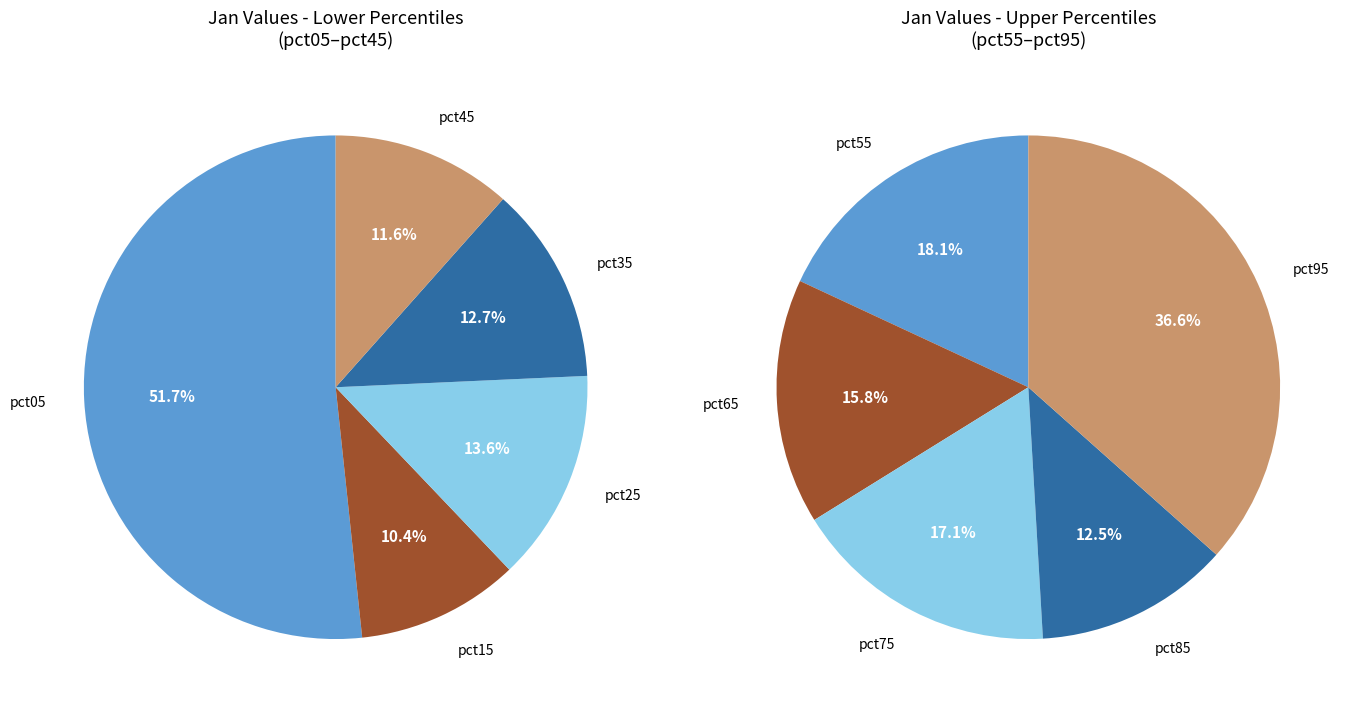

Rank the categories by value from lowest to highest.

pct85, pct65, pct15, pct75, pct55, pct45, pct35, pct25, pct95, pct05